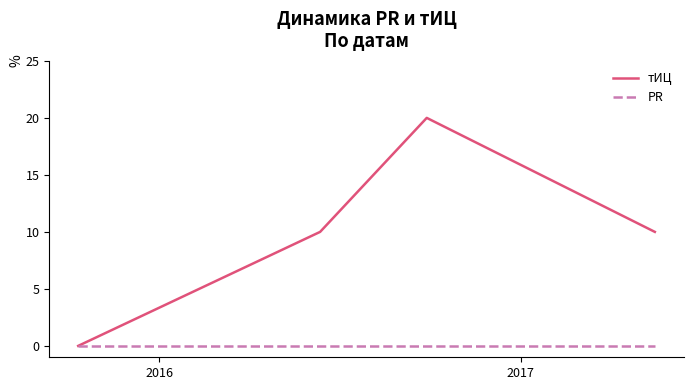

Which series has the largest total across all categories?

тИЦ